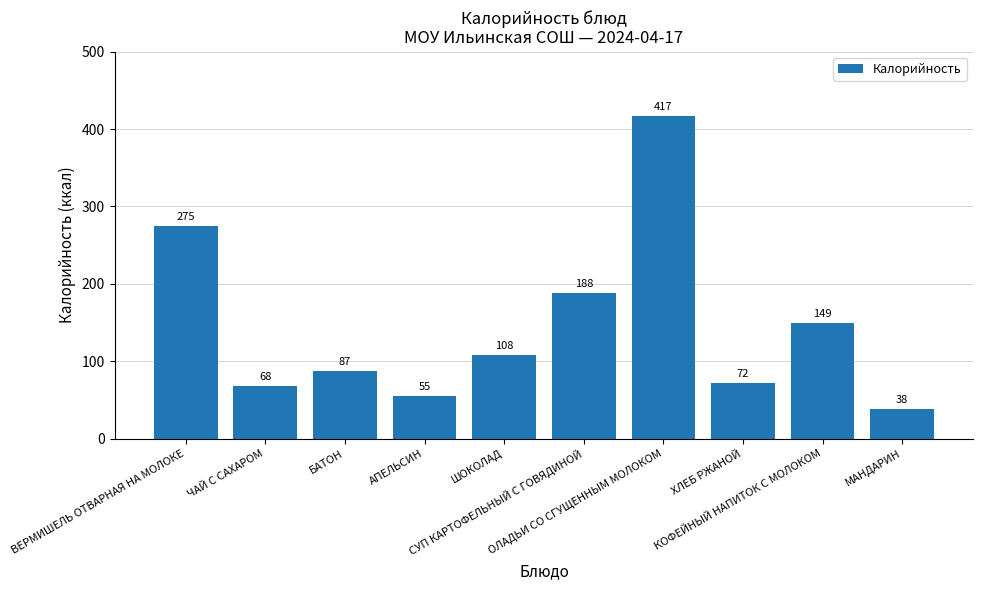

What is the difference between the maximum and minimum values?

379